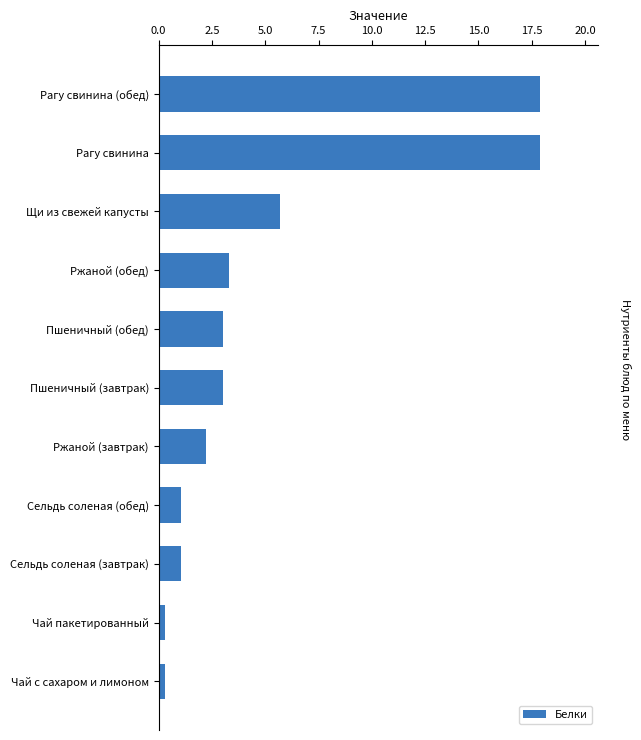

Does the chart contain stacked bars?

No